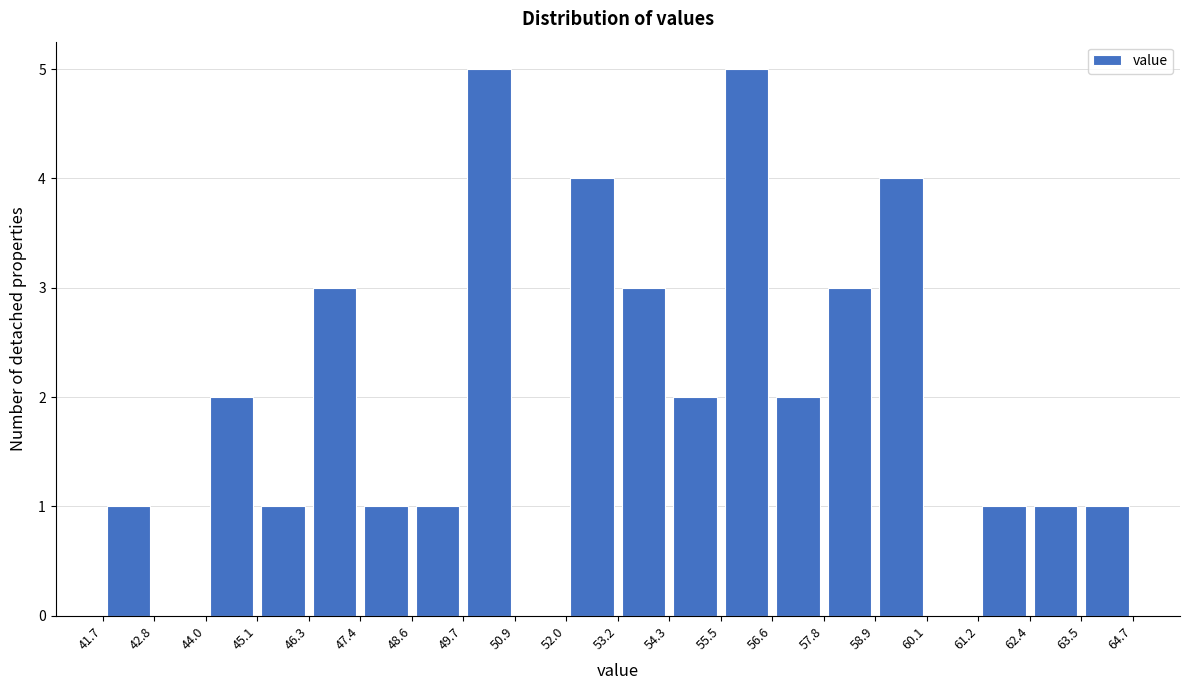

Reading left to right, list every bar in this chart as the range it spans on the x-axis followed by its height. The values are not printed on the chart, so give them approximately, as read against the axis.

41.7 to 42.8: 1
42.8 to 44.0: 0
44.0 to 45.1: 2
45.1 to 46.3: 1
46.3 to 47.4: 3
47.4 to 48.6: 1
48.6 to 49.7: 1
49.7 to 50.9: 5
50.9 to 52.0: 0
52.0 to 53.2: 4
53.2 to 54.3: 3
54.3 to 55.5: 2
55.5 to 56.6: 5
56.6 to 57.8: 2
57.8 to 58.9: 3
58.9 to 60.1: 4
60.1 to 61.2: 0
61.2 to 62.4: 1
62.4 to 63.5: 1
63.5 to 64.7: 1